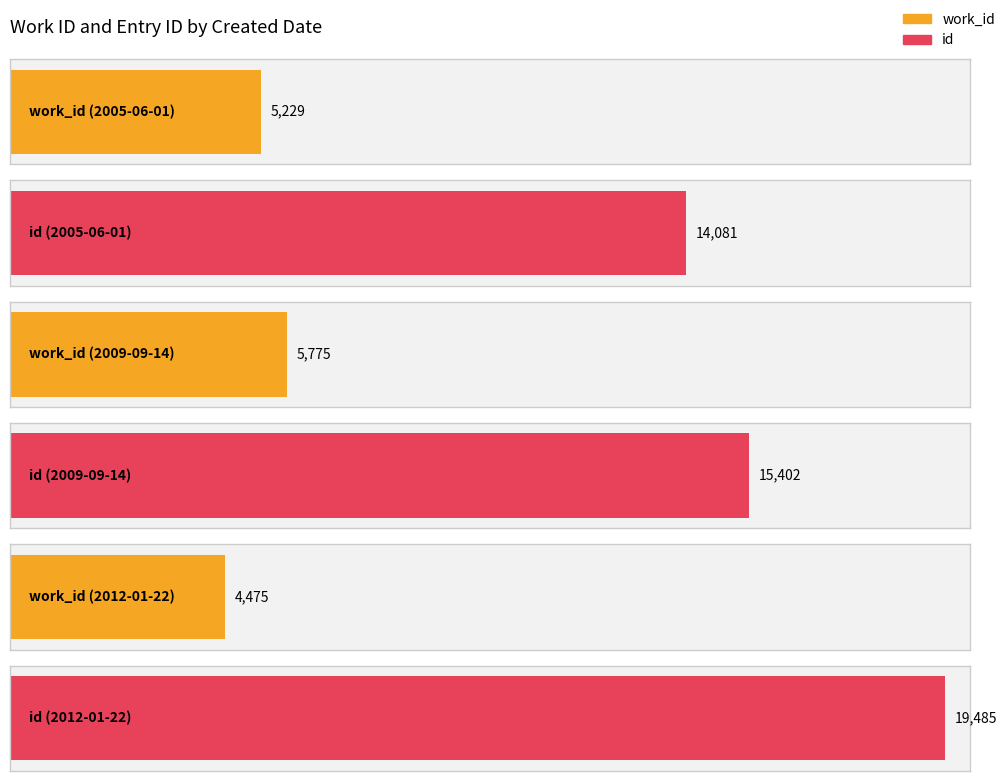

What is the average value of the work_id series?

5160